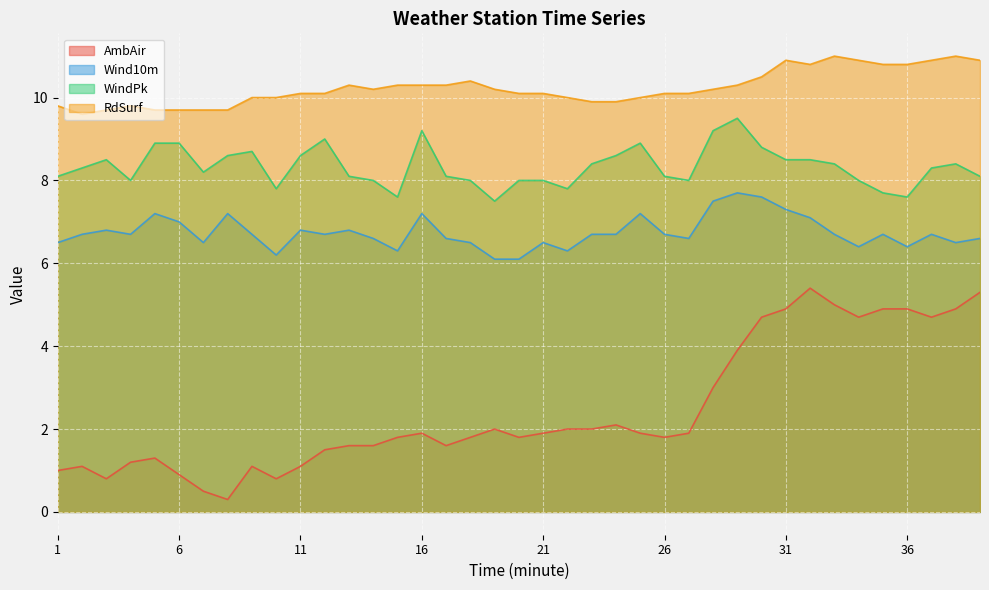

How many interior local valleys does the RdSurf series have?

3